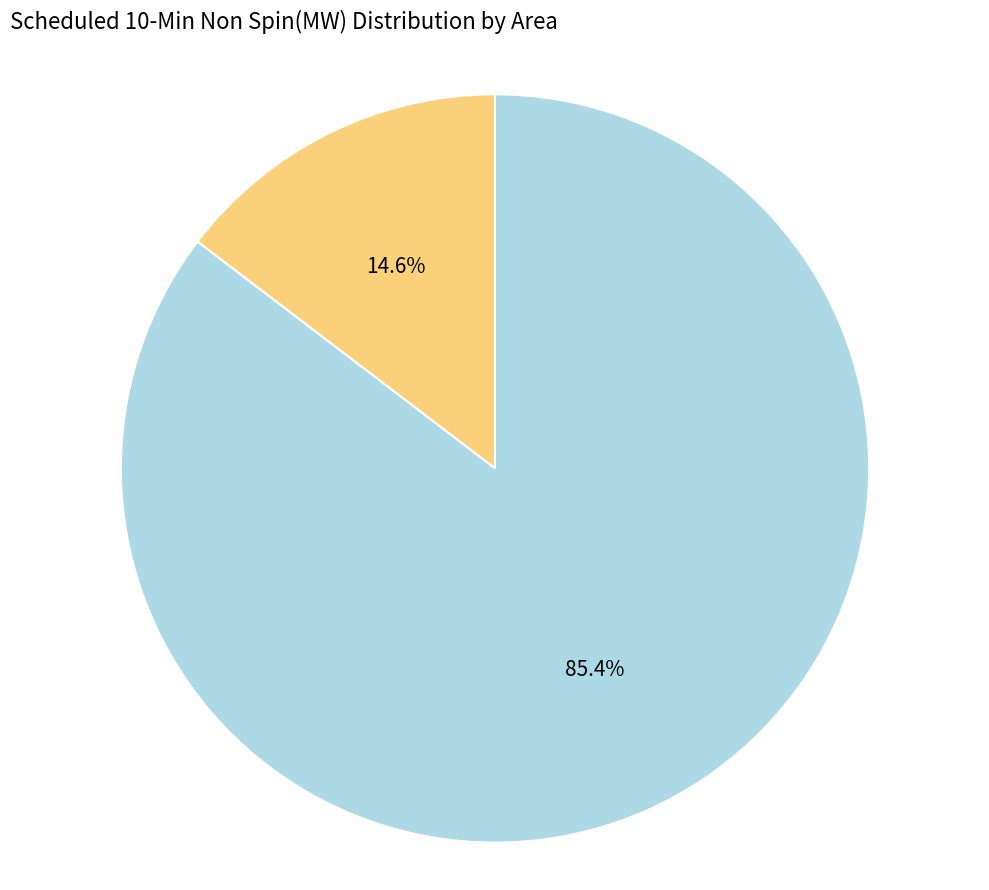

Which slice is the largest?

CHATS230